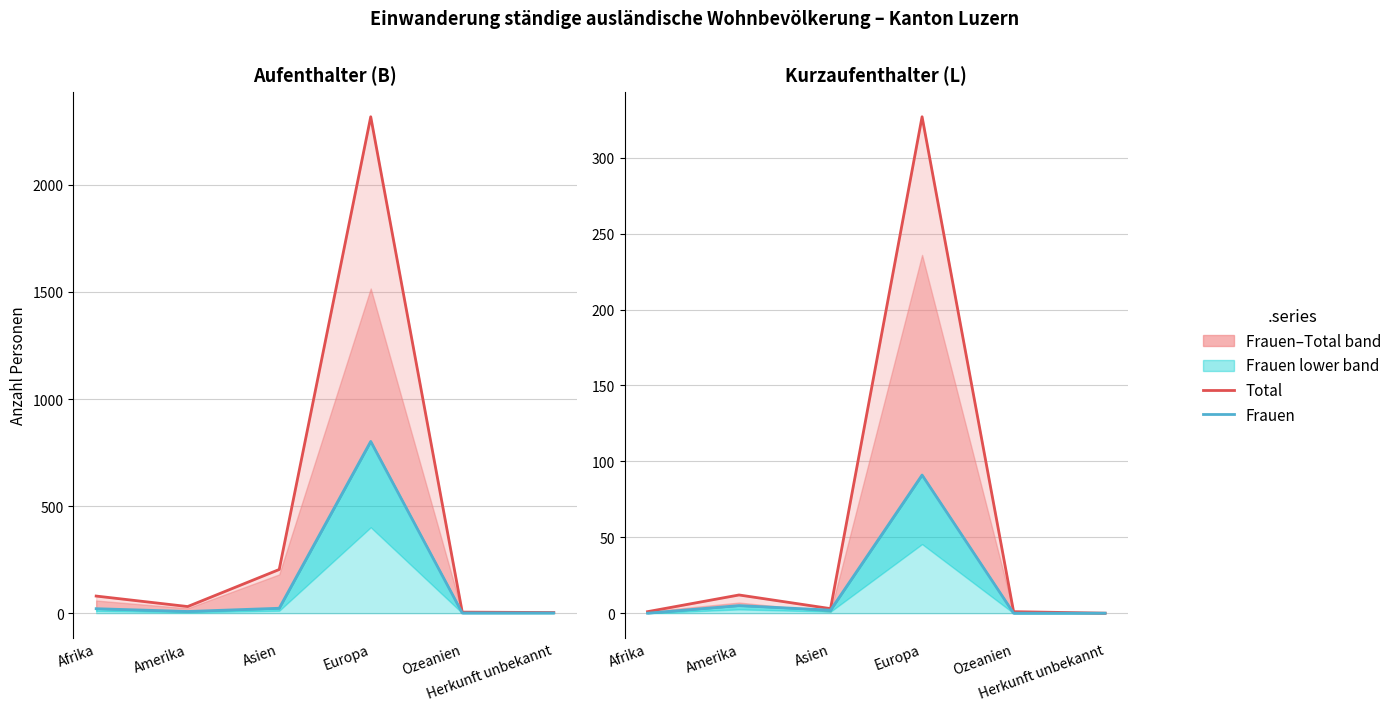

Rank the categories by Kurzaufenthalter (L) Total value from lowest to highest.

Herkunft unbekannt, Afrika, Ozeanien, Asien, Amerika, Europa